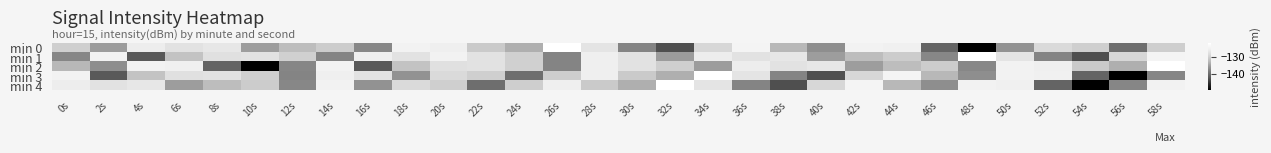

What is the minimum value shown in the chart?

-149.4